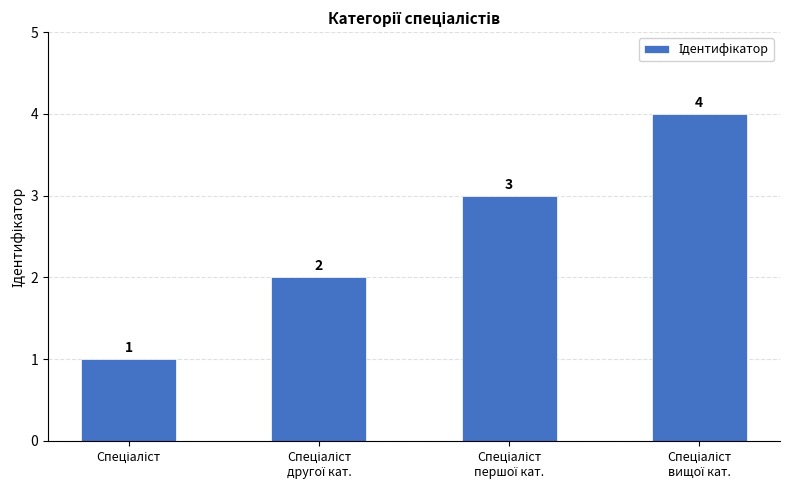

What is the value of the 2nd bar from the left?

2